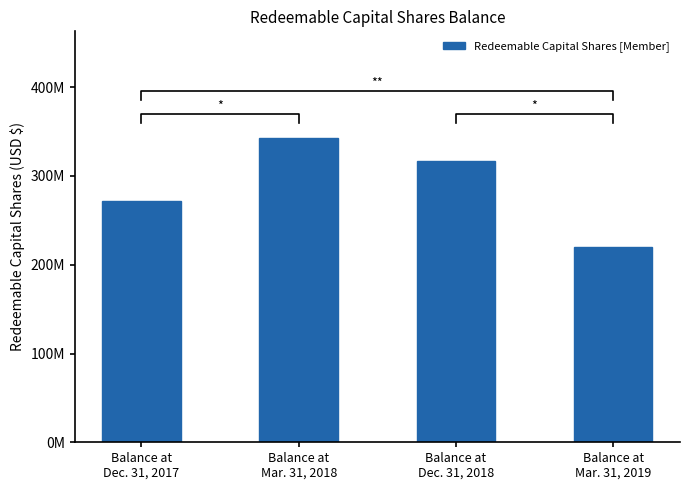

Reading left to right, list all the values displayed in this chart.

271881278	342937967	316828837	219547035